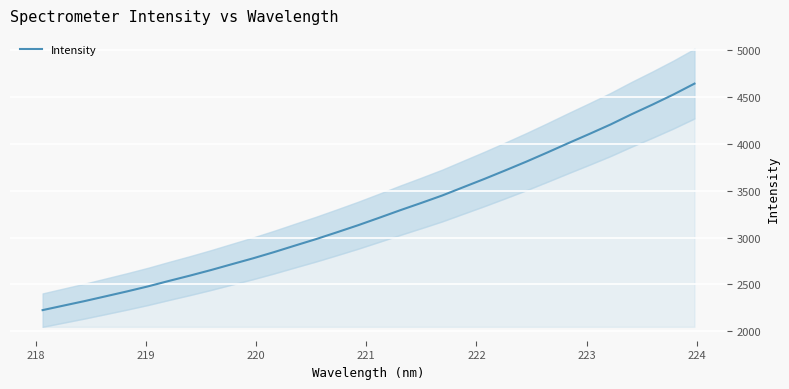

What is the minimum value for Intensity?

2225.9